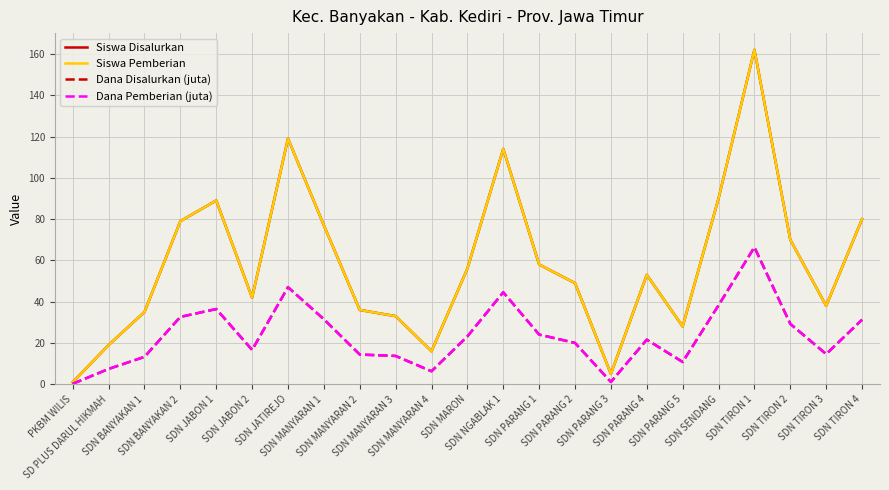

Between SD PLUS DARUL HIKMAH and SDN PARANG 3, which series saw the biggest shift?

Siswa Disalurkan